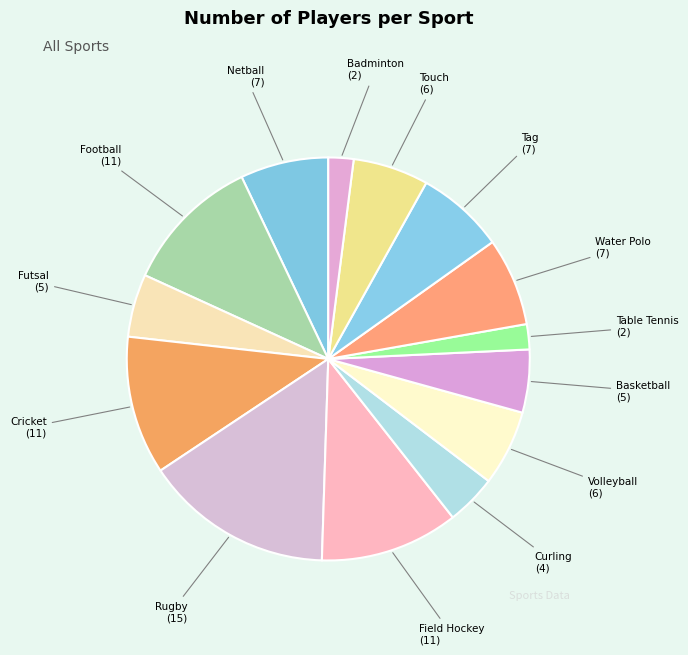

Is Netball the majority of the pie?

No